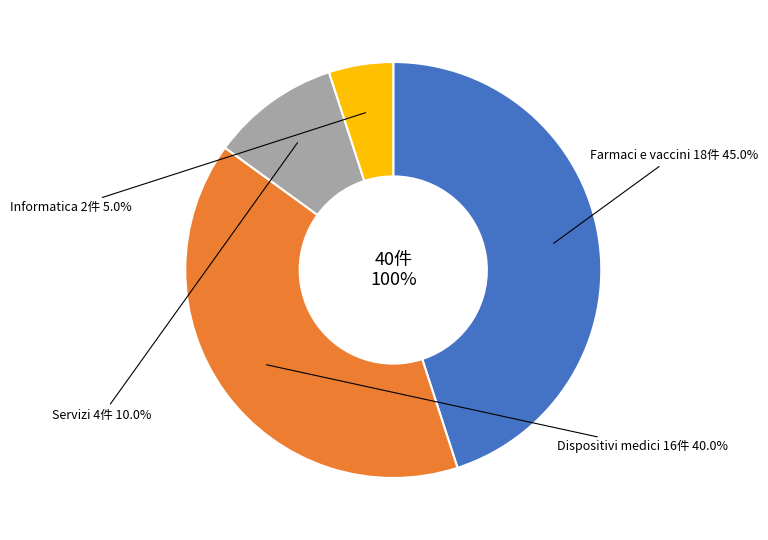

Does Farmaci e vaccini account for over 50% of the chart?

No